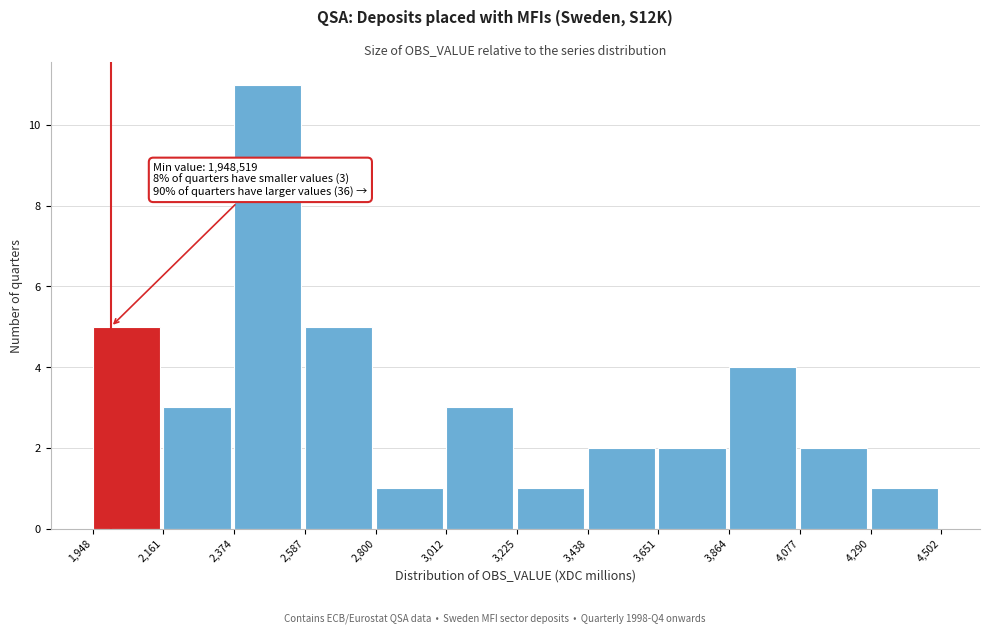

Reading left to right, extract all data points from this chart.

5	3	11	5	1	3	1	2	2	4	2	1